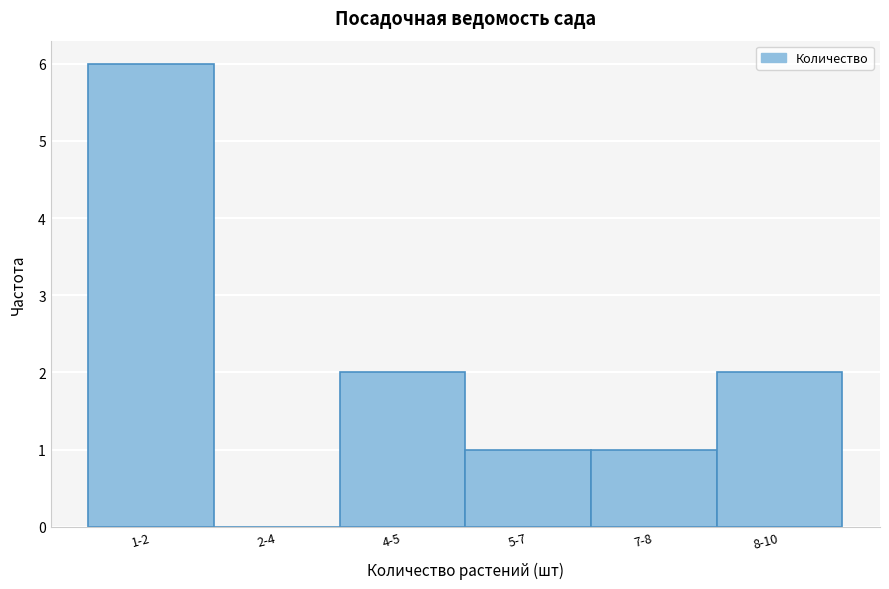

Reading left to right, extract all data points from this chart.

1-2=6	2-4=0	4-5=2	5-7=1	7-8=1	8-10=2